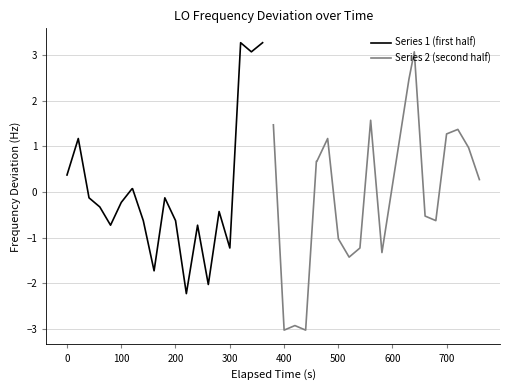

What is the minimum value for Series 1 (first half)?

-2.2